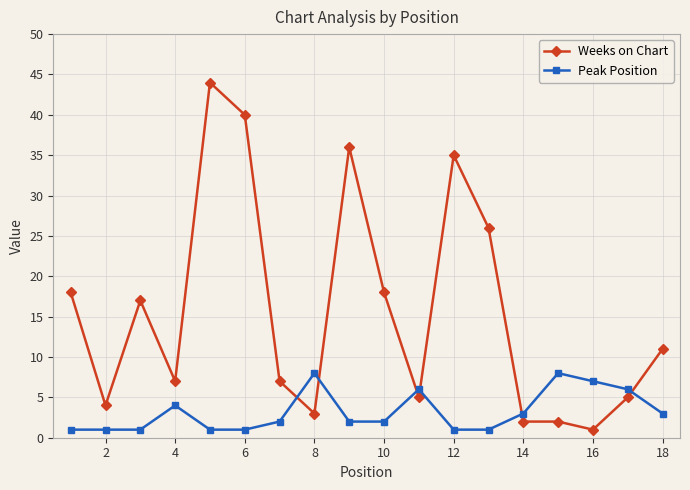

List the series in order of their overall mean, lowest first.

Peak Position, Weeks on Chart